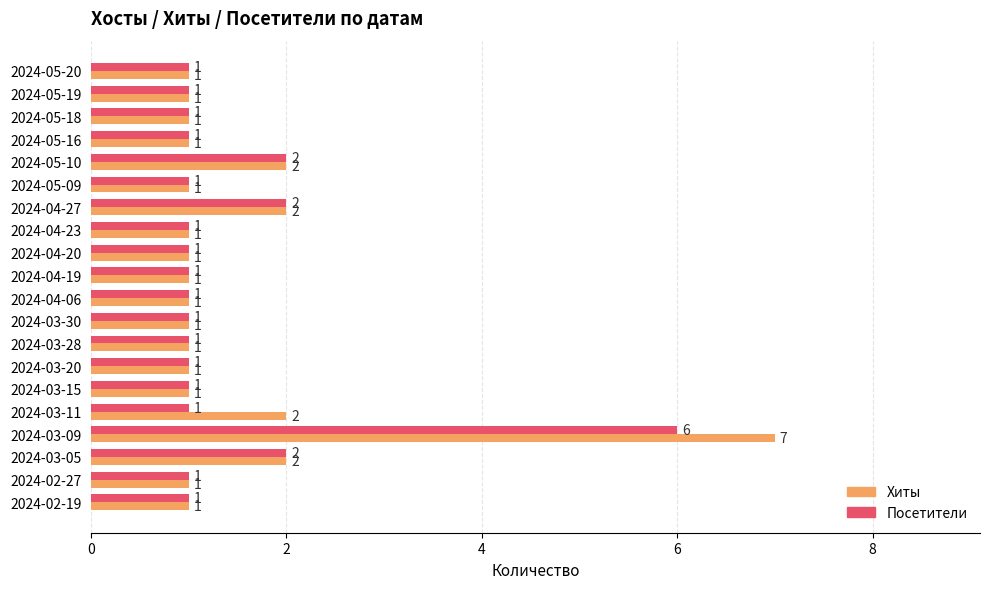

Is the value of Посетители at 2024-03-09 greater than the value of Хиты at 2024-03-09?

No